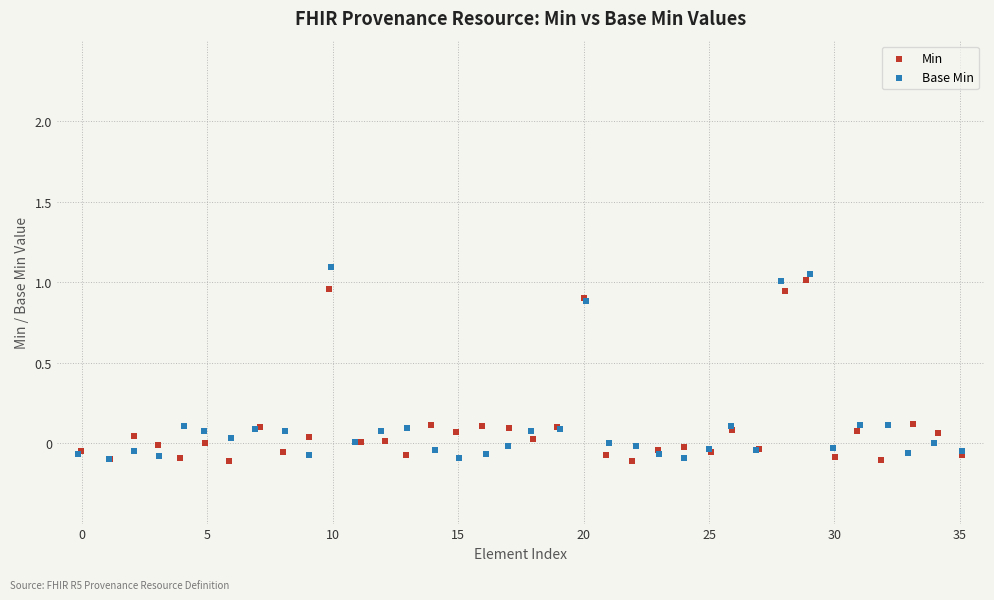

Which series has the widest spread of Y values?

Base Min